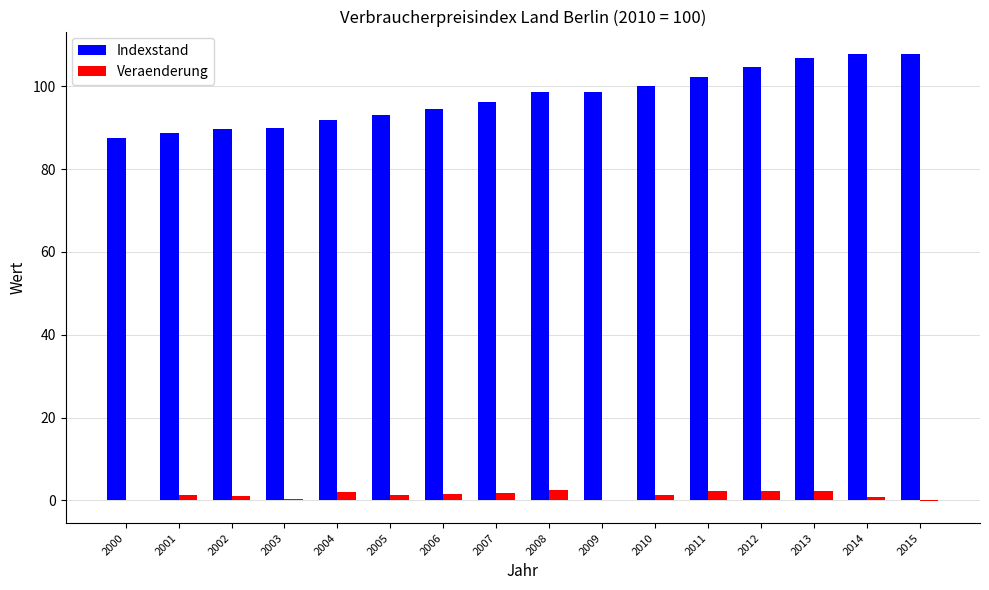

What is the greatest value displayed?

107.8